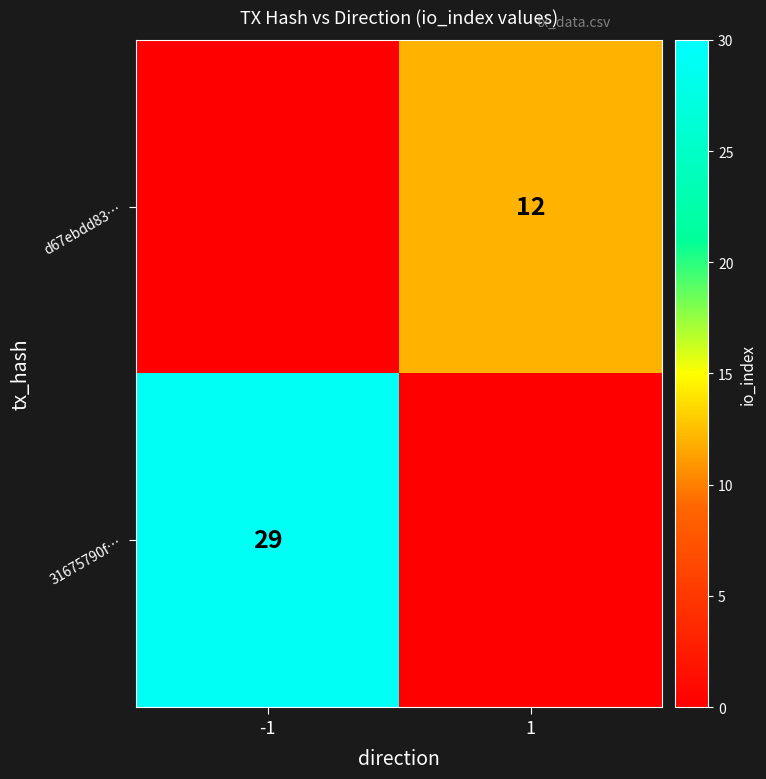

What is the maximum value shown in the chart?

29